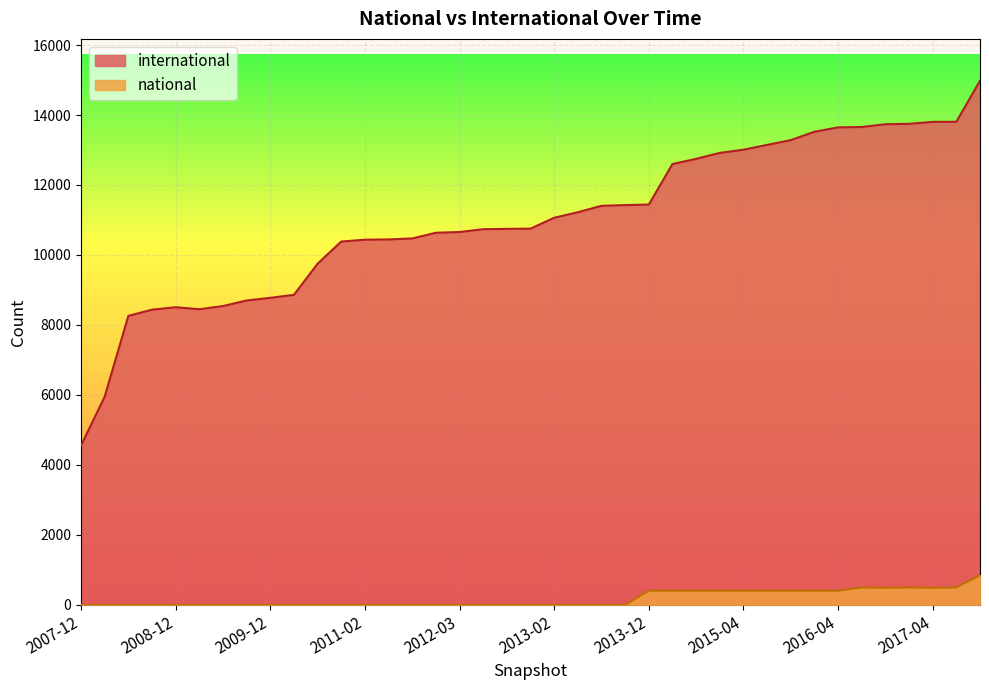

Which series has the largest range (max minus min)?

international